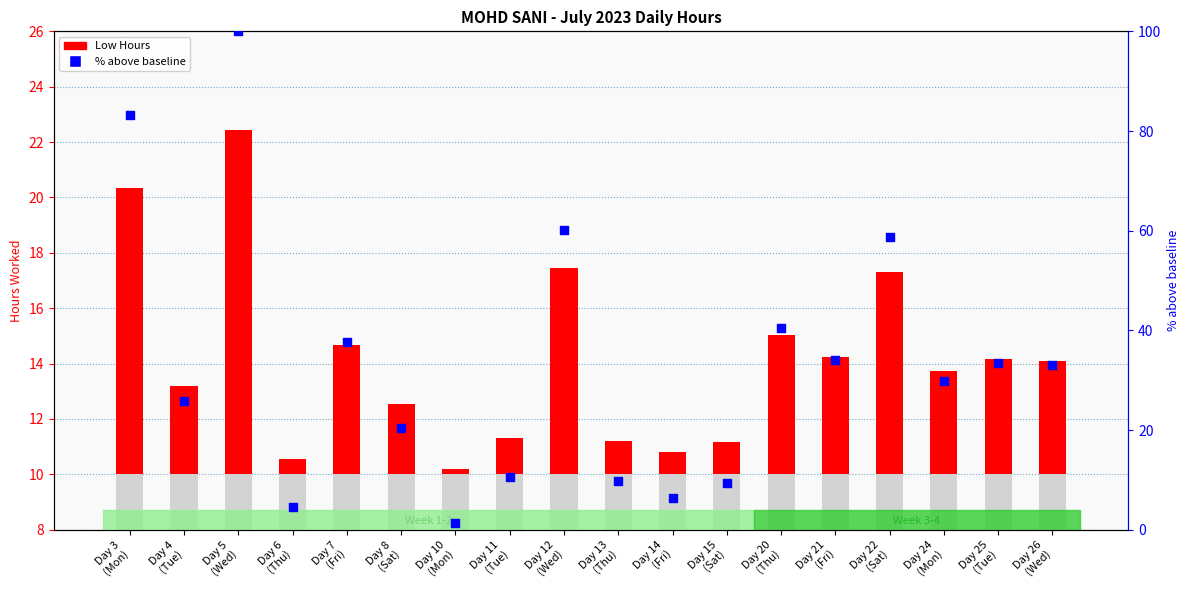

What are all the series names shown in the legend?

Low Hours, % above baseline